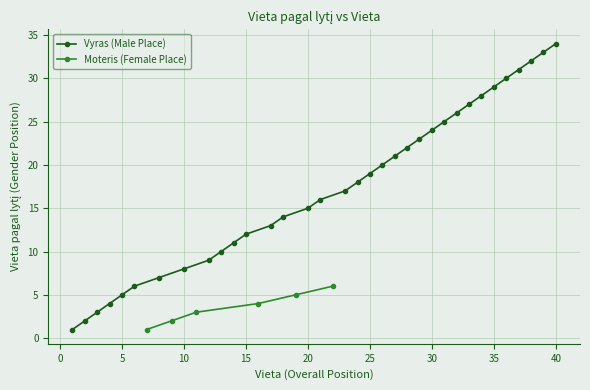

What is the highest value of the Vyras (Male Place) series?

34